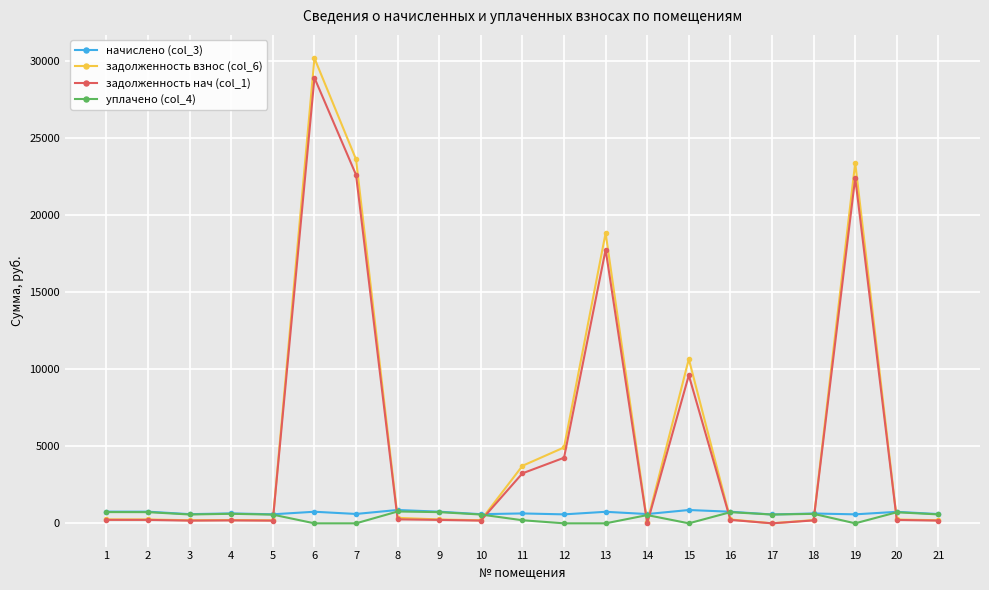

Where does the задолженность взнос (col_6) series first go above 251?

1